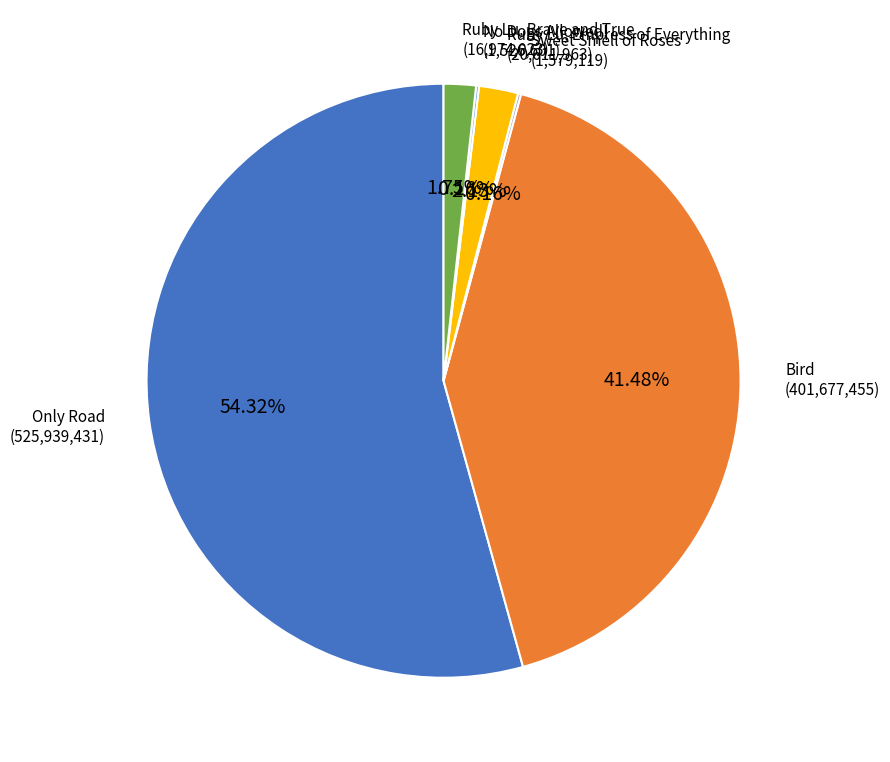

Which slice represents more than half of the pie?

Only Road